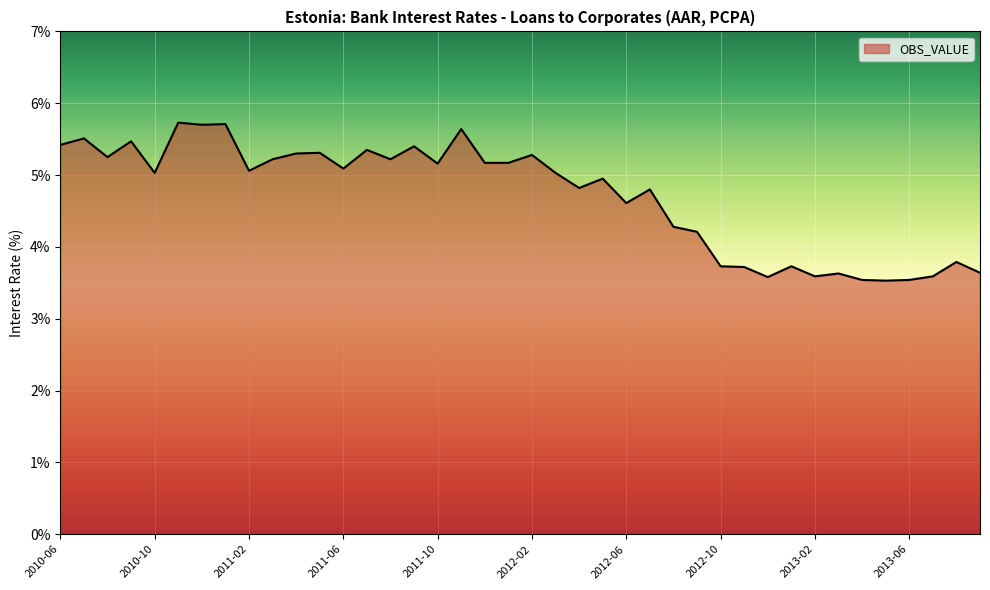

What is the greatest value displayed?

5.7